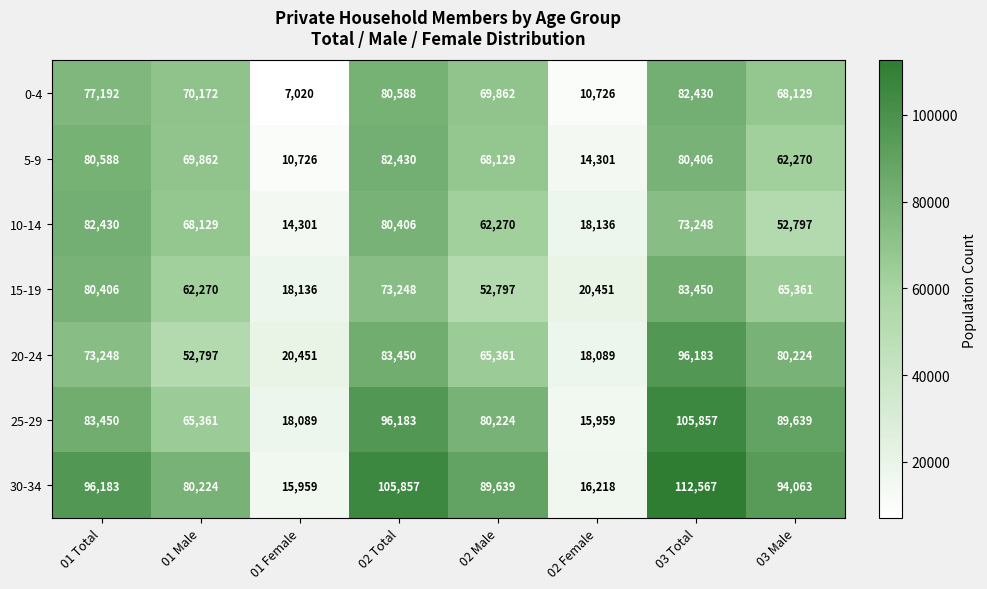

What is the average value of the 0-4 series?

58265